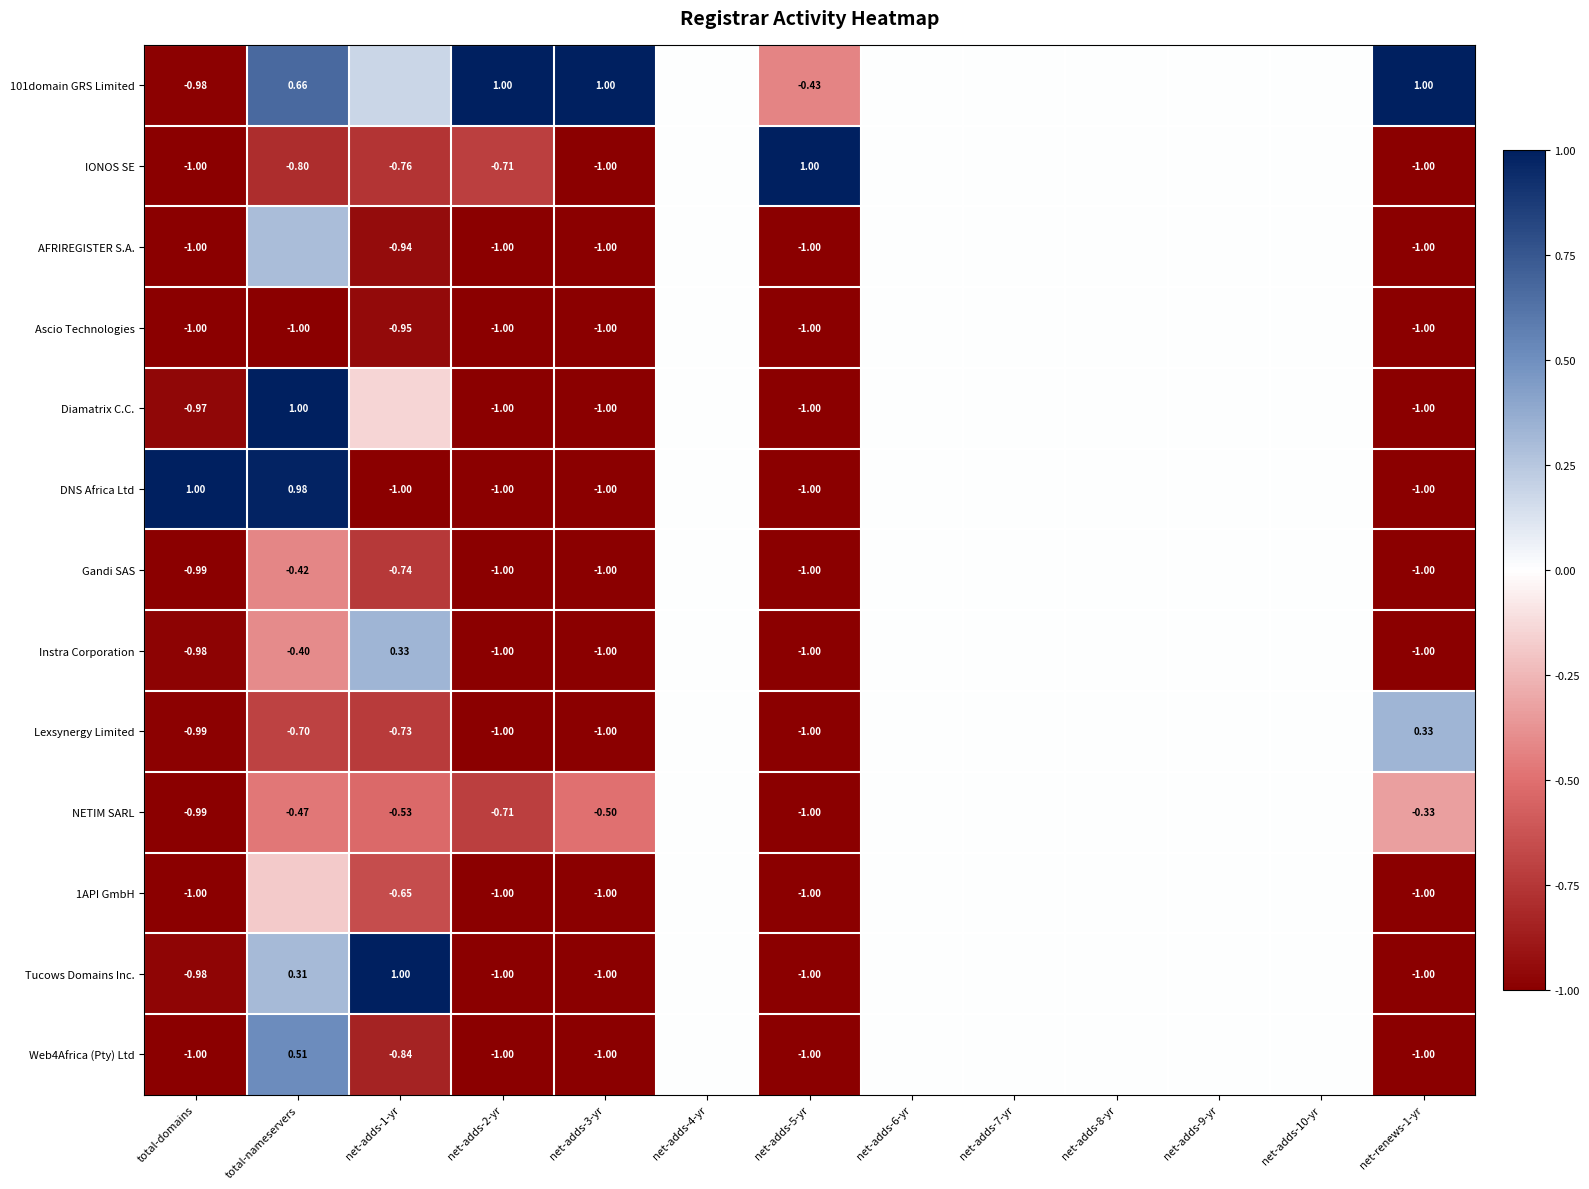

Is the value of Diamatrix C.C. at net-adds-3-yr greater than the value of 101domain GRS Limited at total-domains?

No